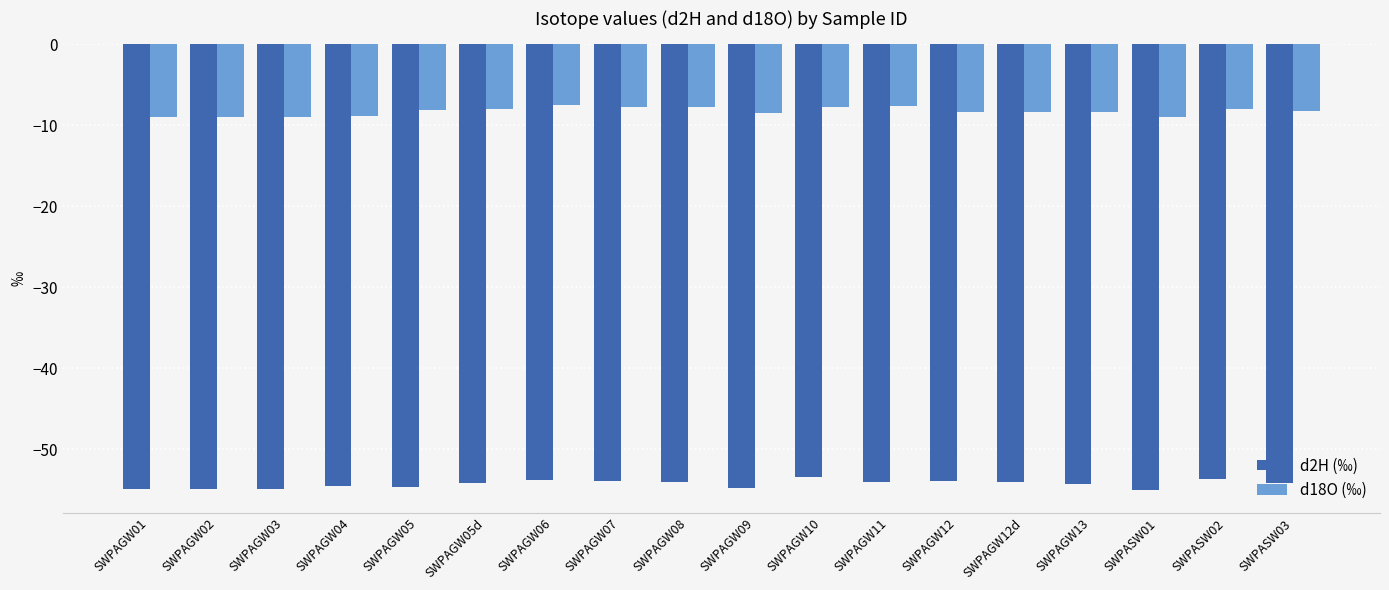

What position from the left is SWPAGW11?

12